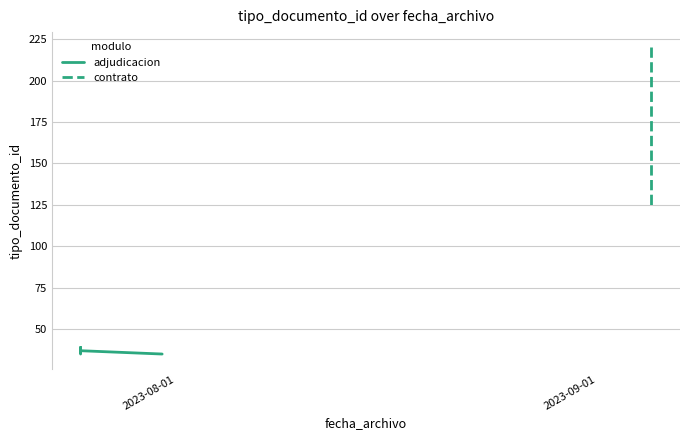

At which label is the value closest to 127?

2023-09-05